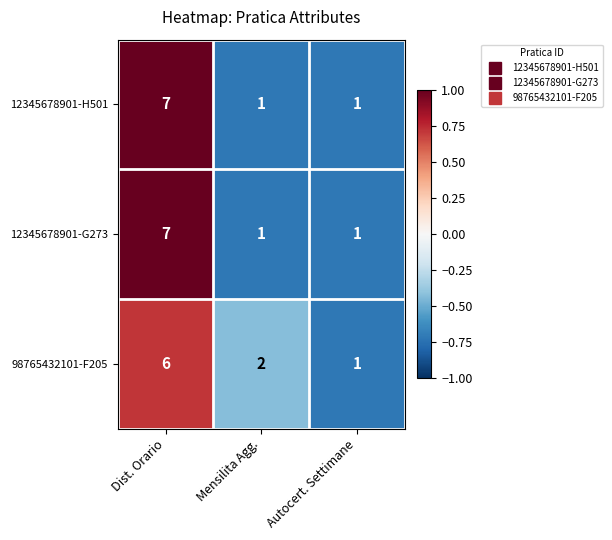

Reading left to right, transcribe all the data shown in this chart.

12345678901-H501: 7	1	1
12345678901-G273: 7	1	1
98765432101-F205: 6	2	1